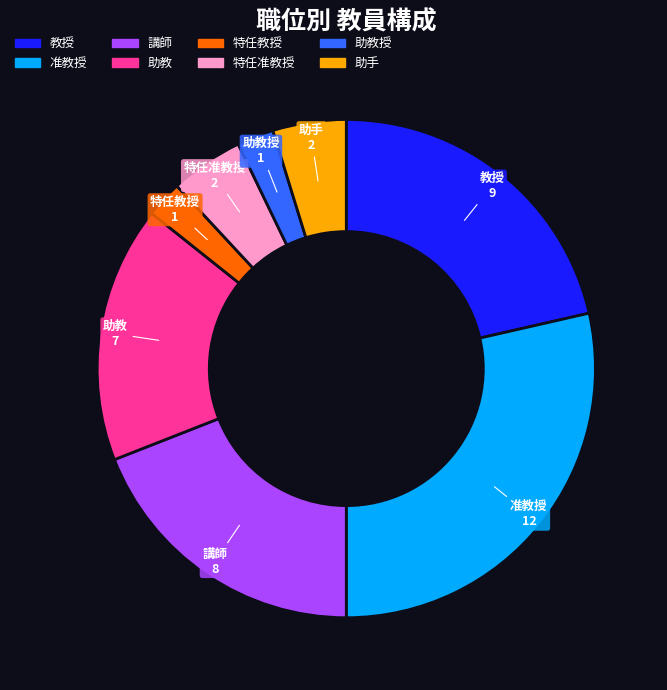

Is there a majority slice in this chart?

No